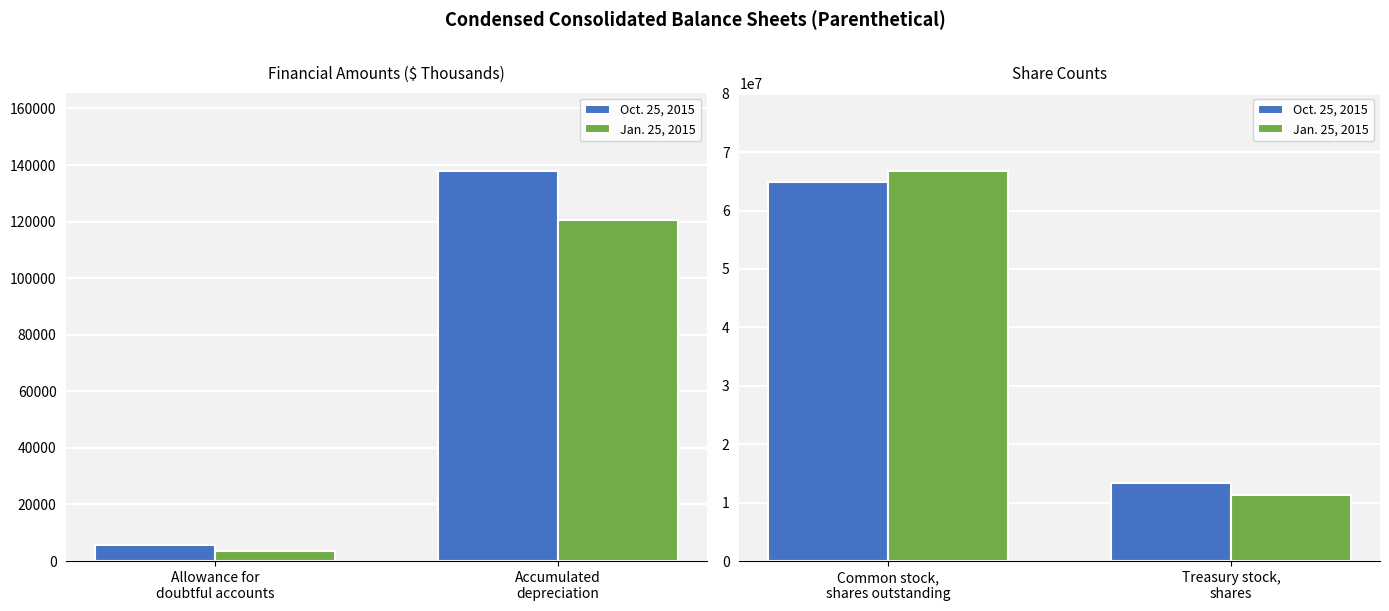

Are the bars horizontal?

No